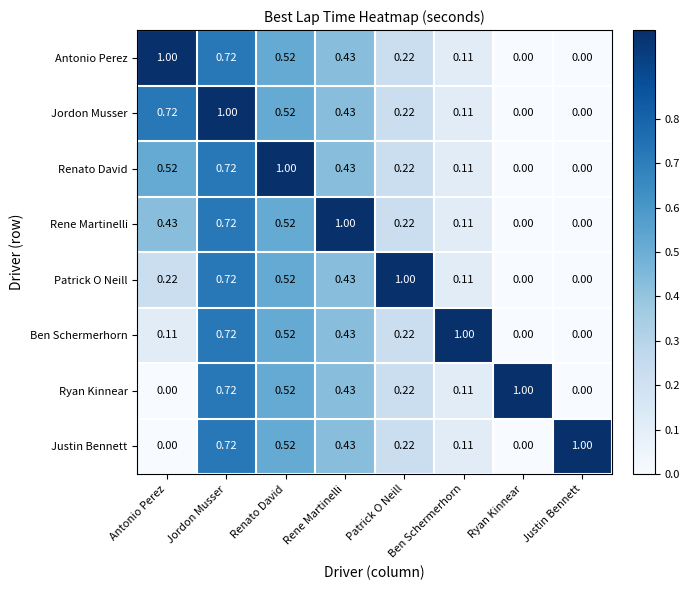

Between Renato David and Patrick O Neill, which series saw the biggest shift?

Renato David